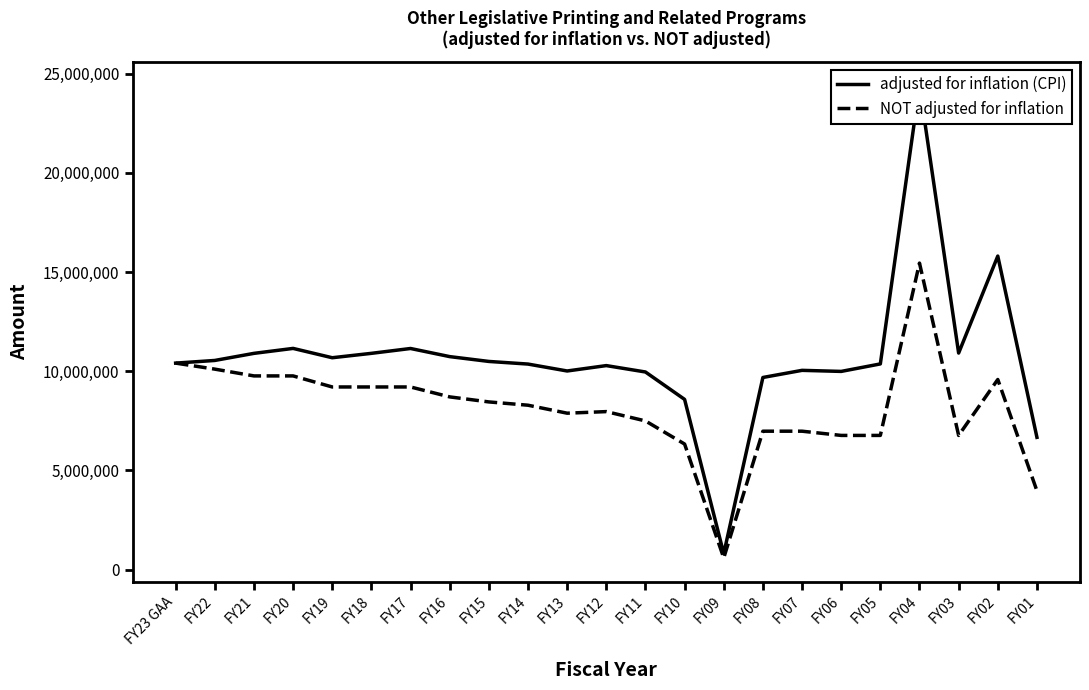

Between FY17 and FY08, which series saw the biggest shift?

NOT adjusted for inflation